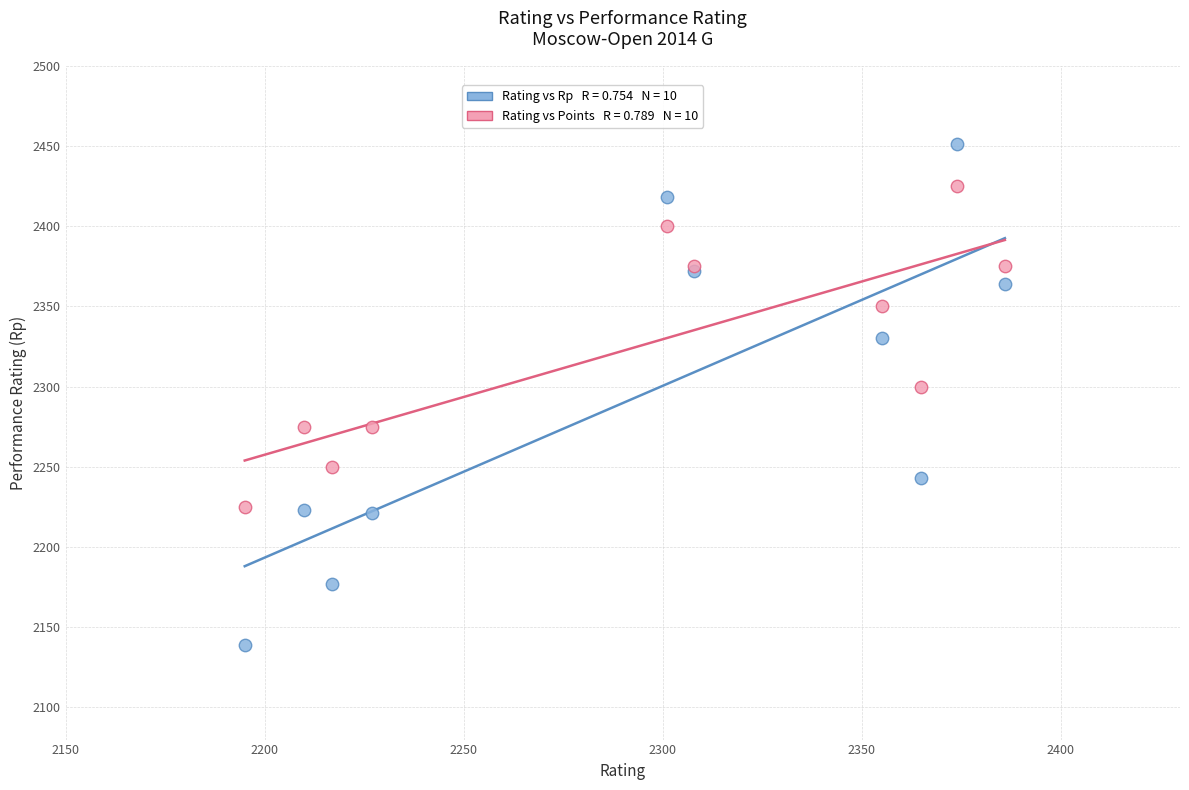

Across all series, what Y value is closest to 2295?

2300